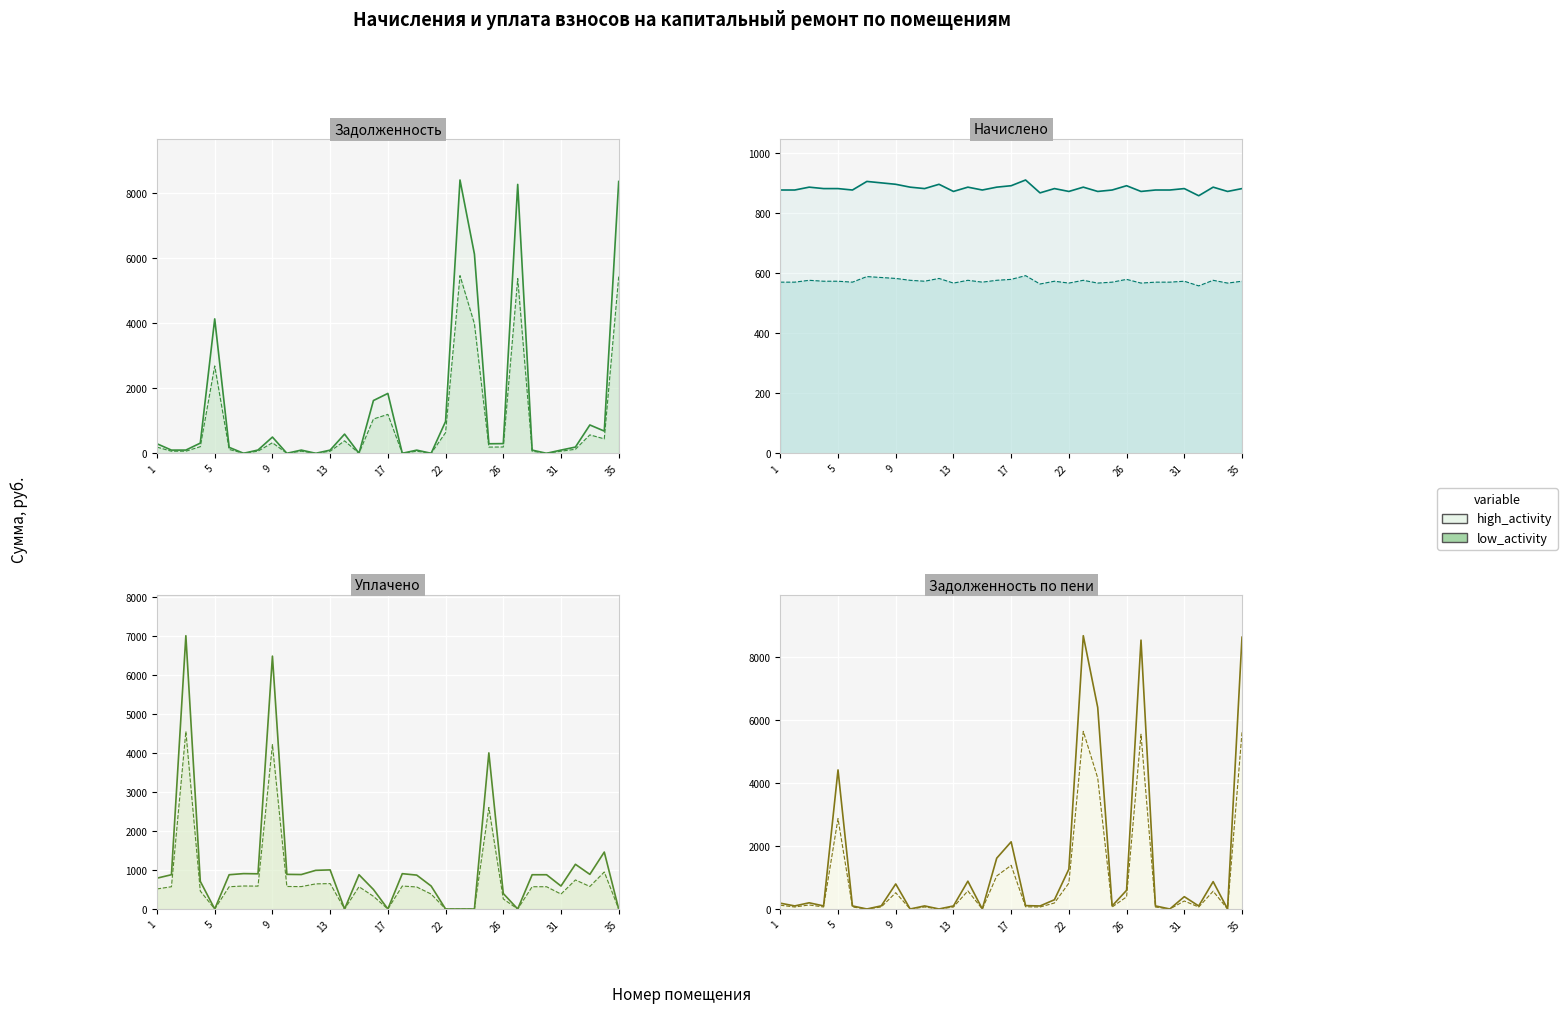

In nachisleno, how many points are lower than both neighbors (excluding endpoints)?

10